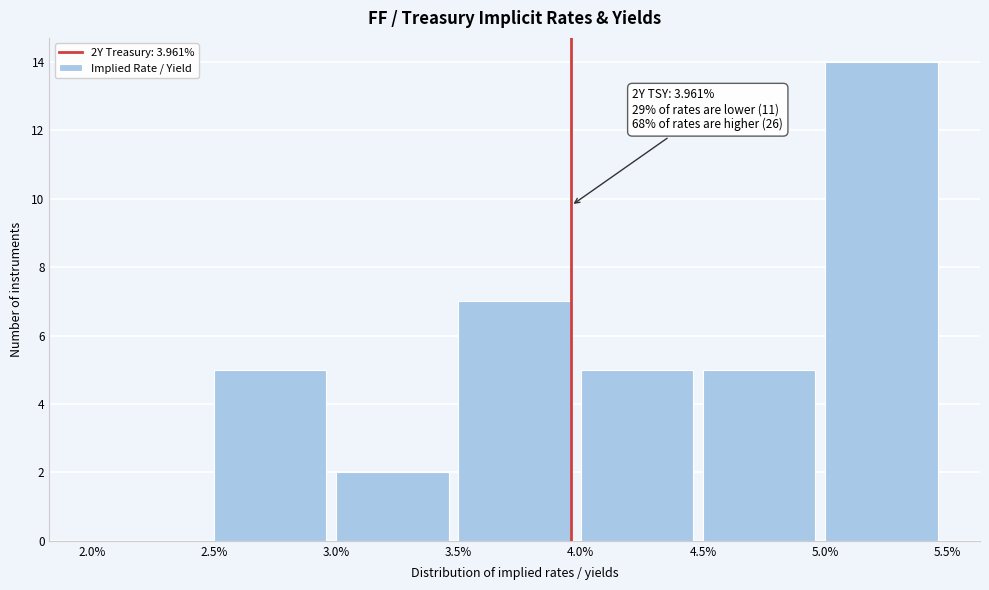

Which range on the x-axis has the tallest bar?

5.0% to 5.5%